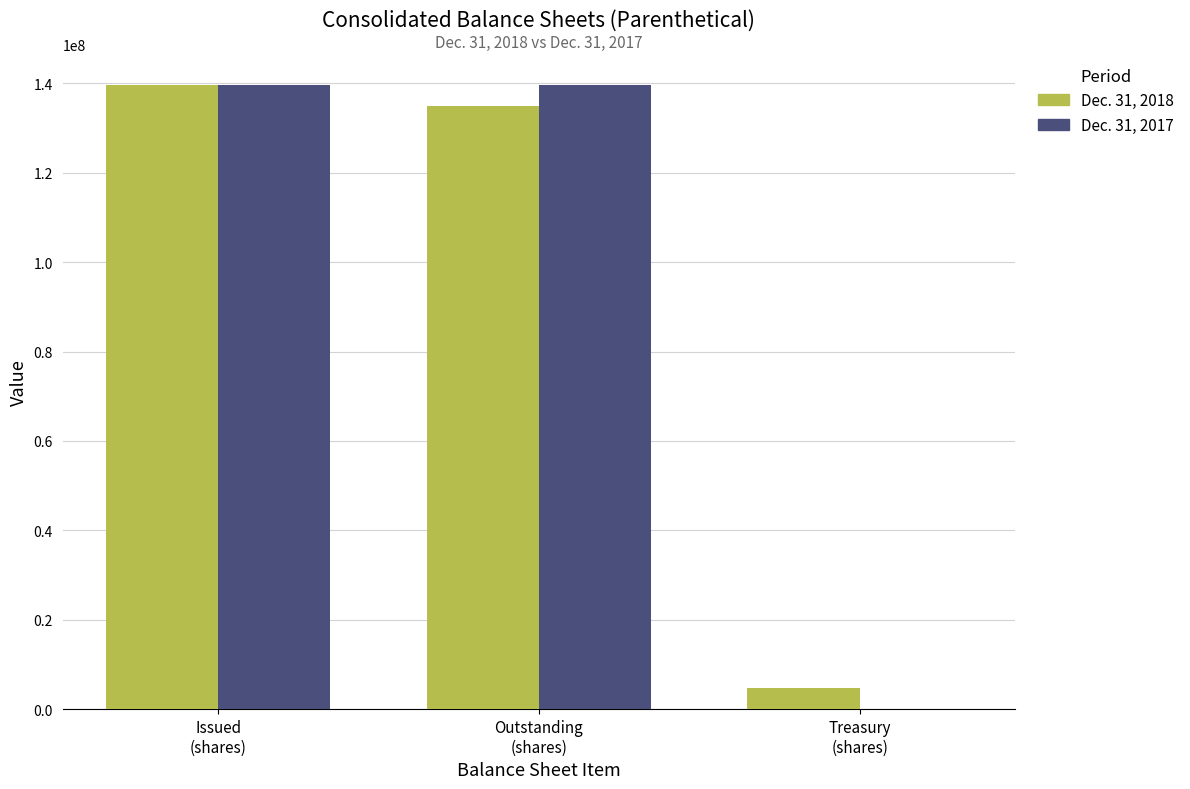

What is the greatest value displayed?

139656674